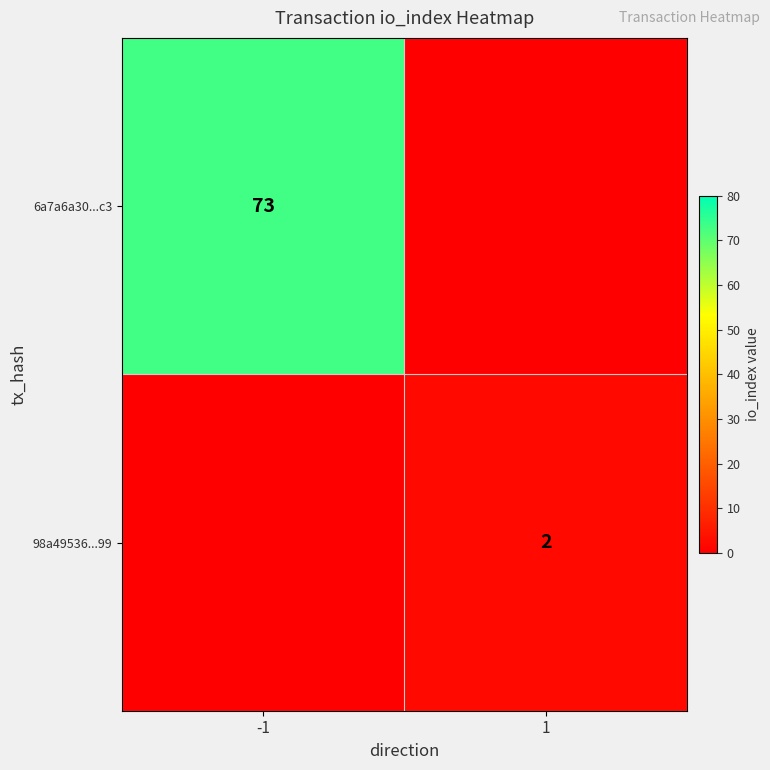

Is it true that 6a7a6a30...c3 equals 98 at -1?

False